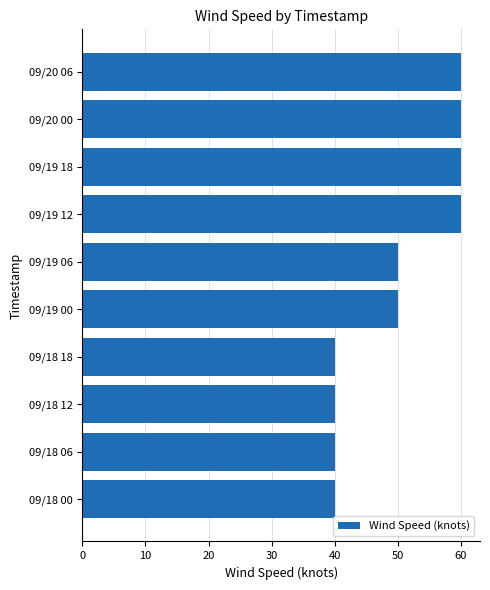

What is the maximum value shown in the chart?

60